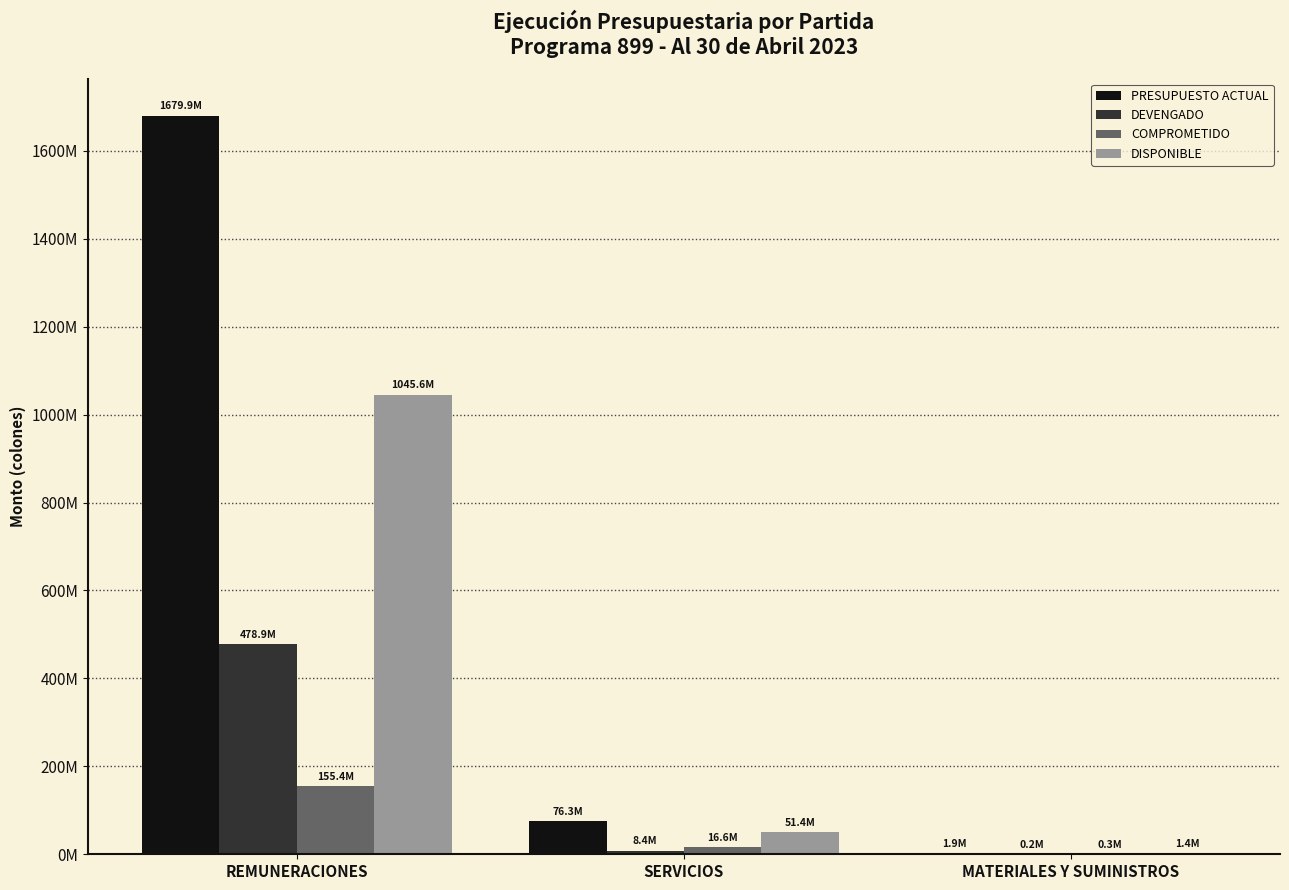

What is the smallest value displayed?

202681.0